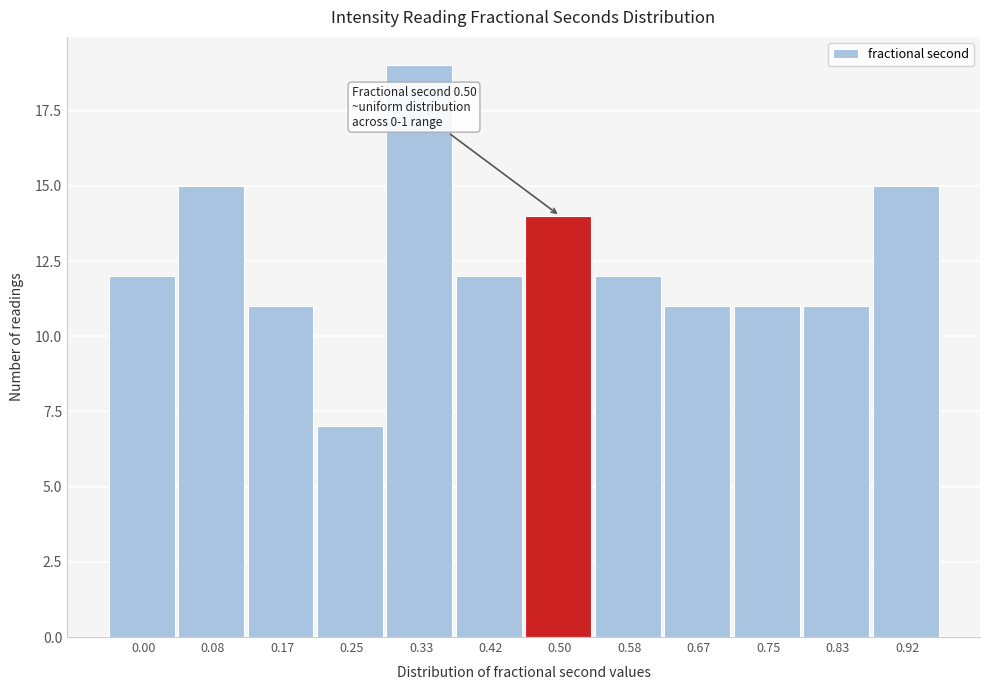

Reading left to right, what are all the values shown in this chart?

12	15	11	7	19	12	14	12	11	11	11	15